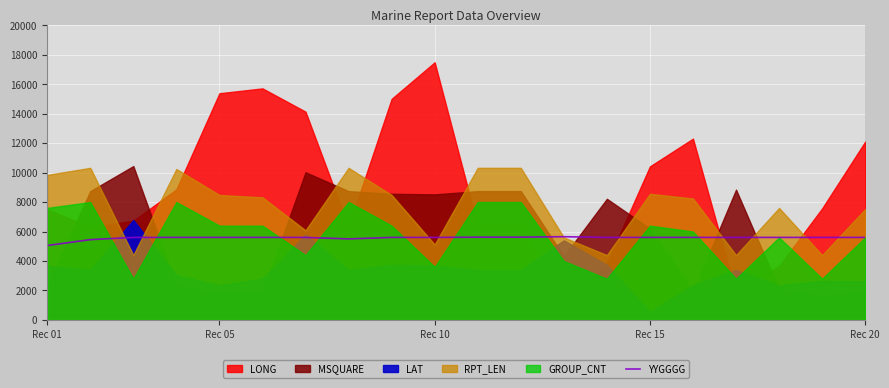

What is the maximum value for YYGGGG?

5650.0